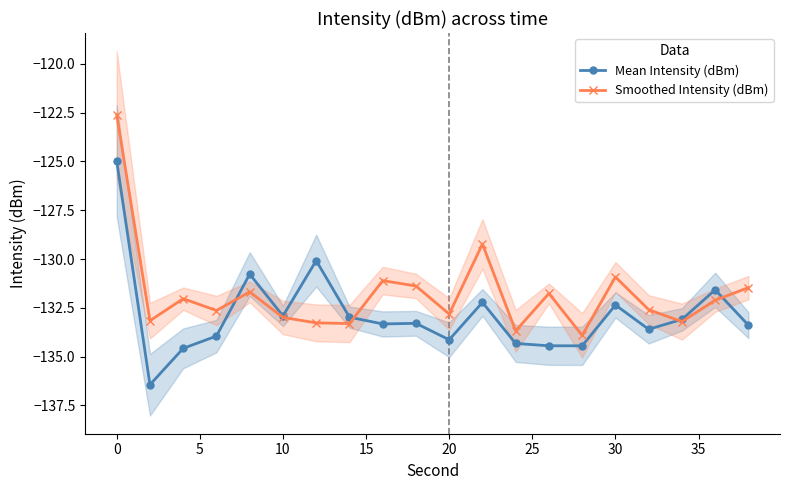

Which series ends up on top after the final intersection of Smoothed Intensity (dBm) and Mean Intensity (dBm)?

Smoothed Intensity (dBm)